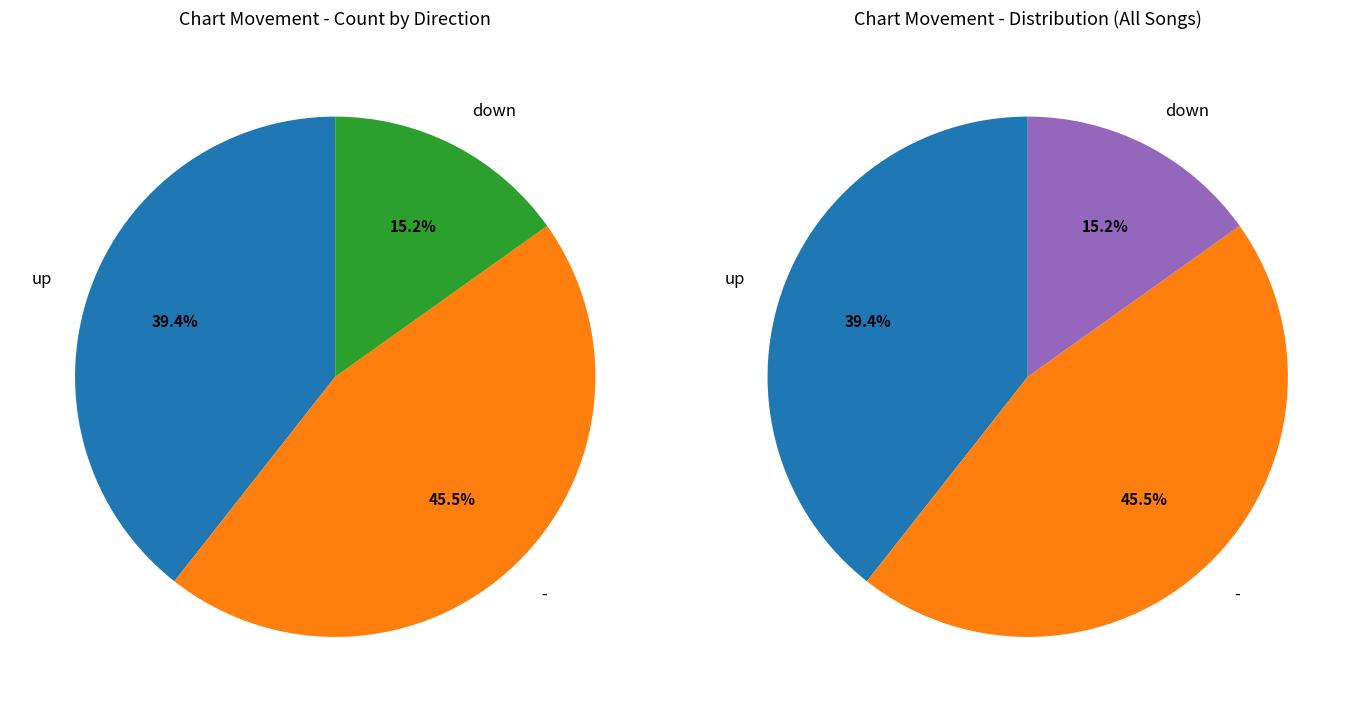

To the nearest percent, what portion does down represent?

15%